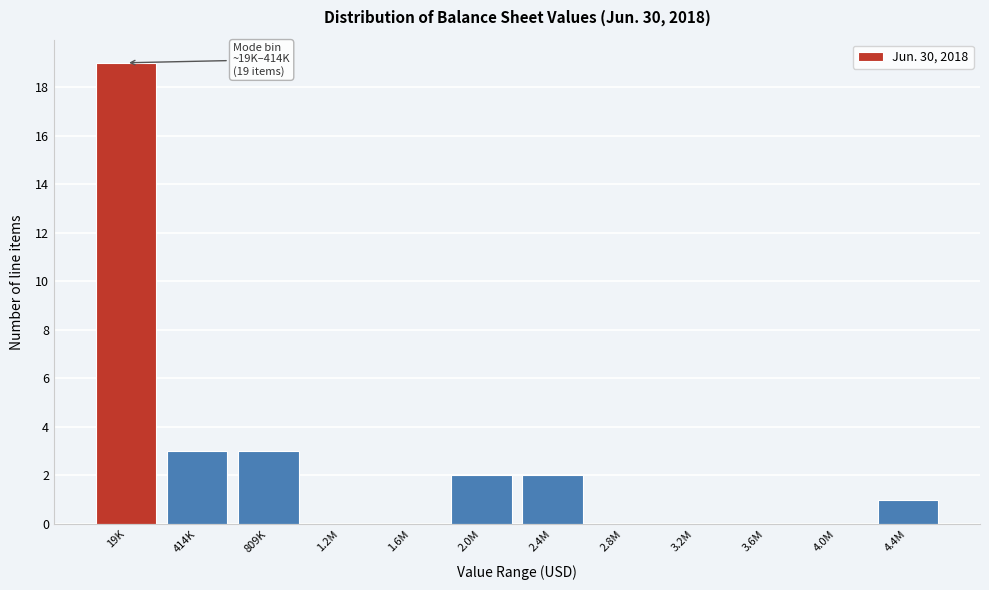

Reading left to right, extract all data points from this chart.

19K=19	414K=3	809K=3	1.2M=0	1.6M=0	2.0M=2	2.4M=2	2.8M=0	3.2M=0	3.6M=0	4.0M=0	4.4M=1